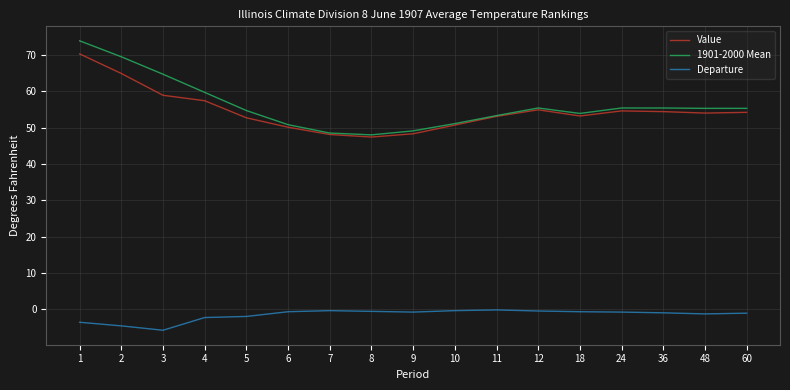

True or false: Departure and Value cross at least once.

False